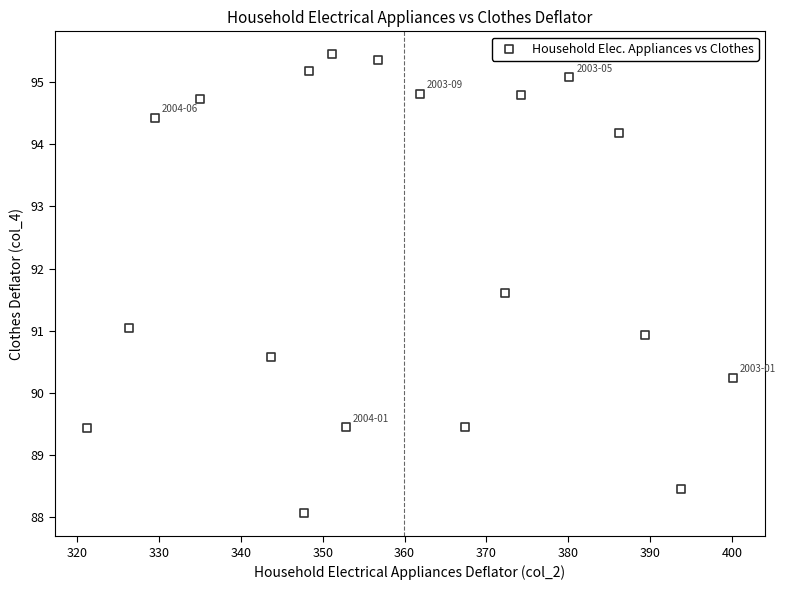

What is the range of Y values (max minus min)?

7.4